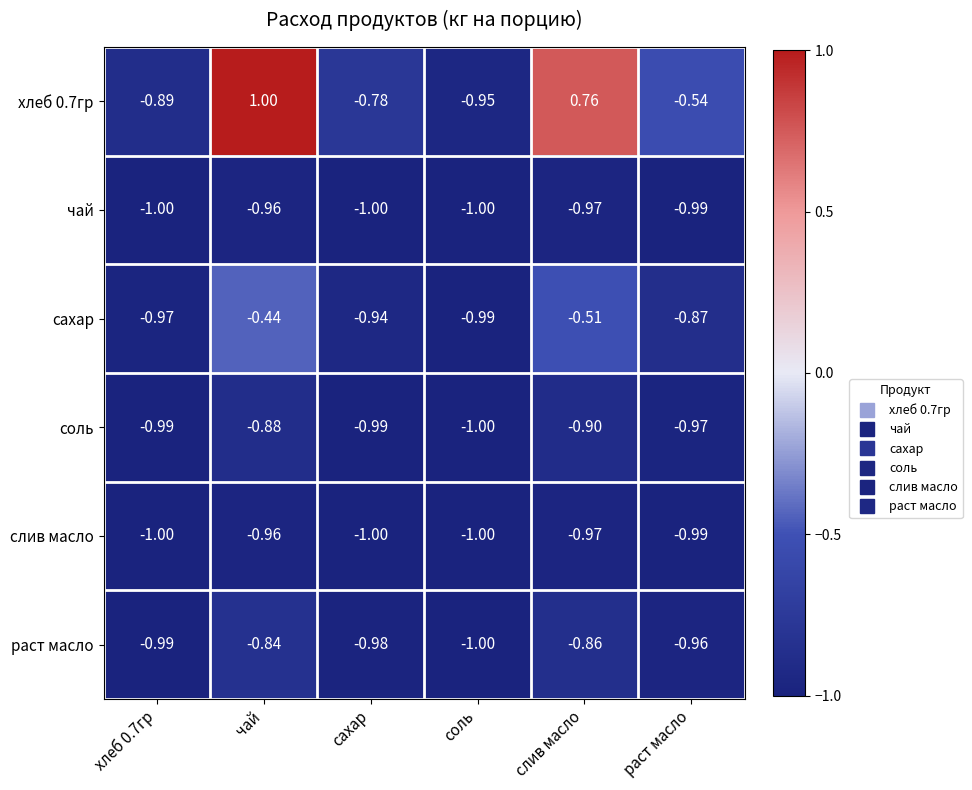

Which category has the highest value across all series?

чай